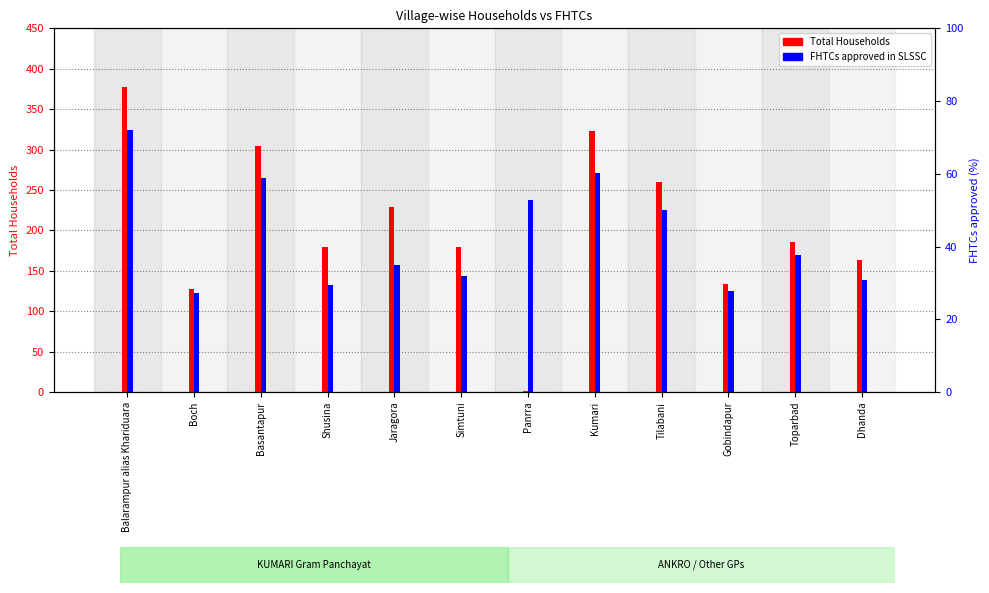

Which series changed the most between Panrra and Dhanda?

Total Households